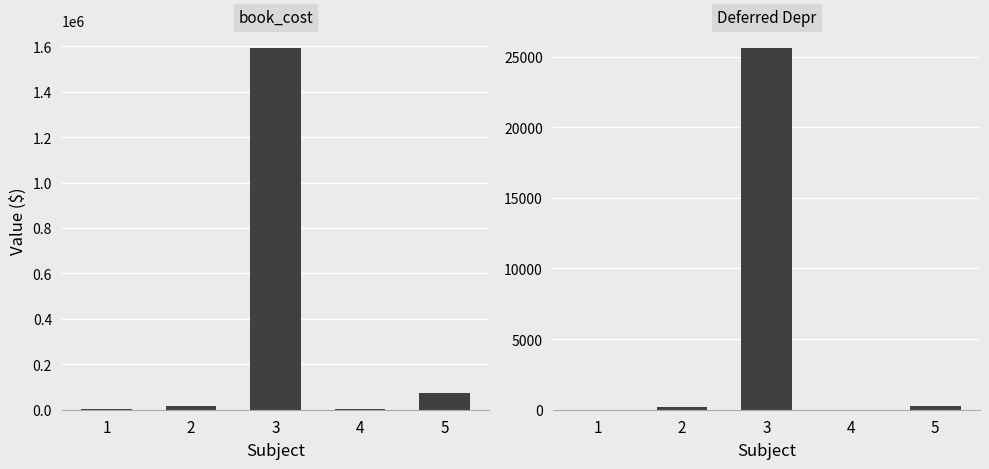

At which category is the sum across all series the highest?

3